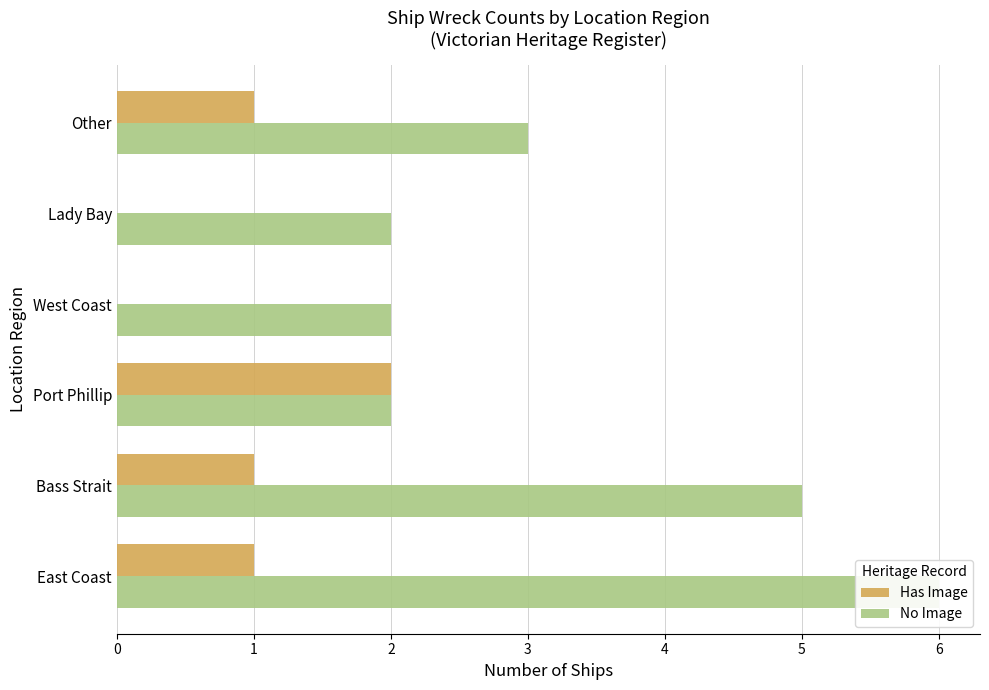

What is the sum of all No Image values?

20